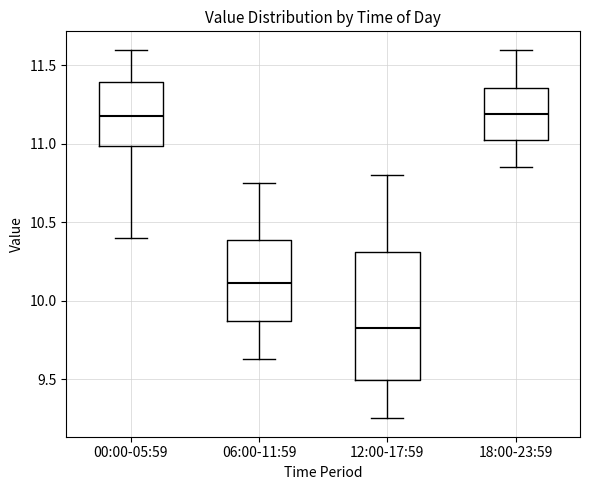

Which box is the tallest, from its lower edge to its upper edge?

12:00-17:59